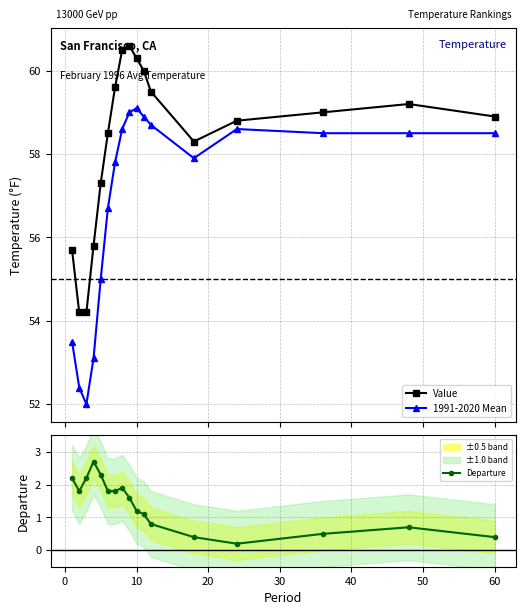

What is the value of the 1991-2020 Mean point at the 8th from the left?

58.6